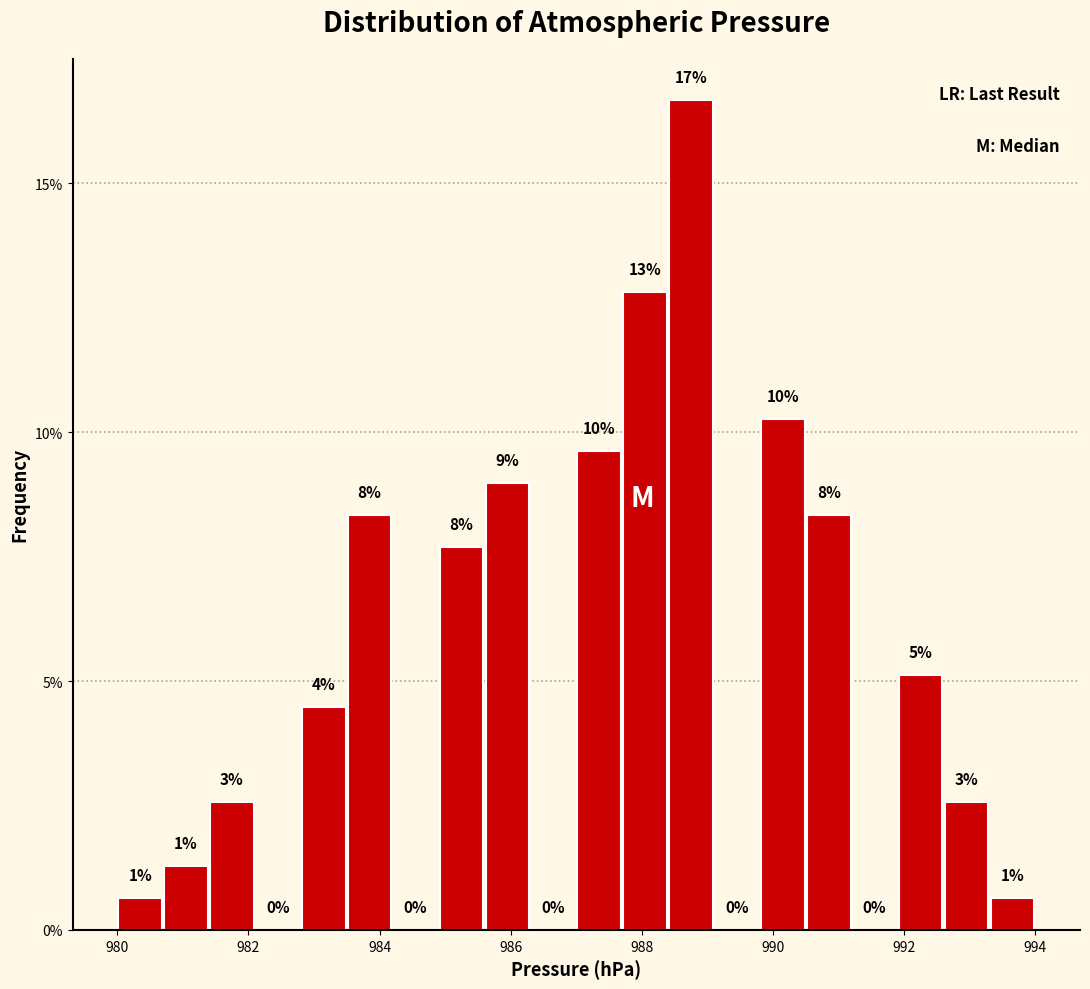

Read against the x-axis, roughly where is the centre of the tallest bar?

988.8